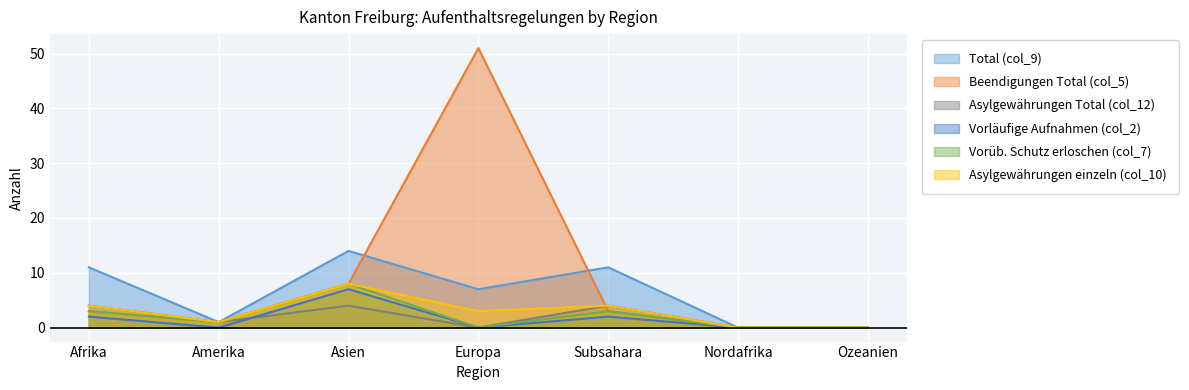

Which series has the largest total across all categories?

Beendigungen Total (col_5)